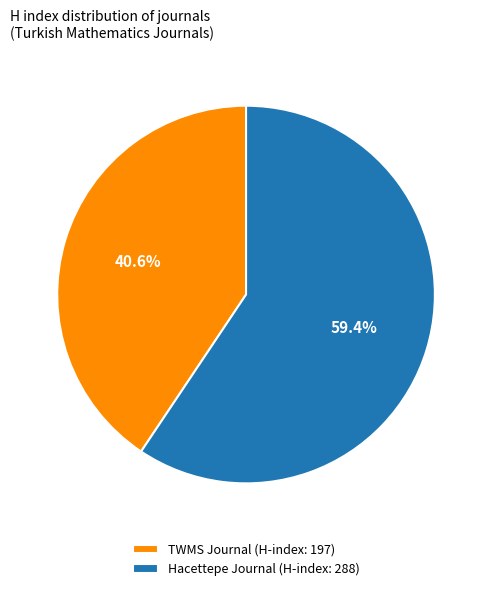

What is the ratio of the value at Hacettepe Journal (H-index: 288) to the value at TWMS Journal (H-index: 197)?

1.5